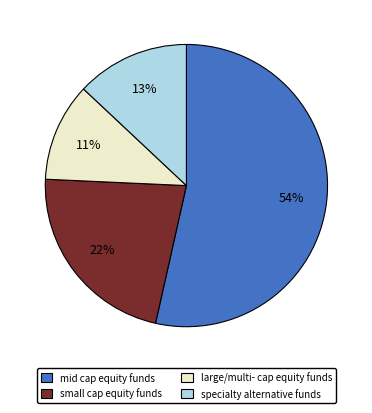

To the nearest percent, what is the average slice percentage?

25%